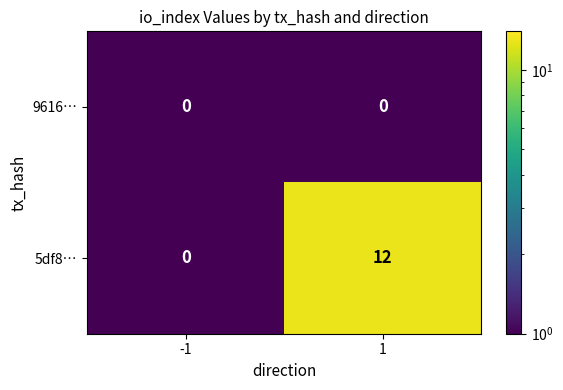

What value does the 5df8… series have at 1, to the nearest 10?

10